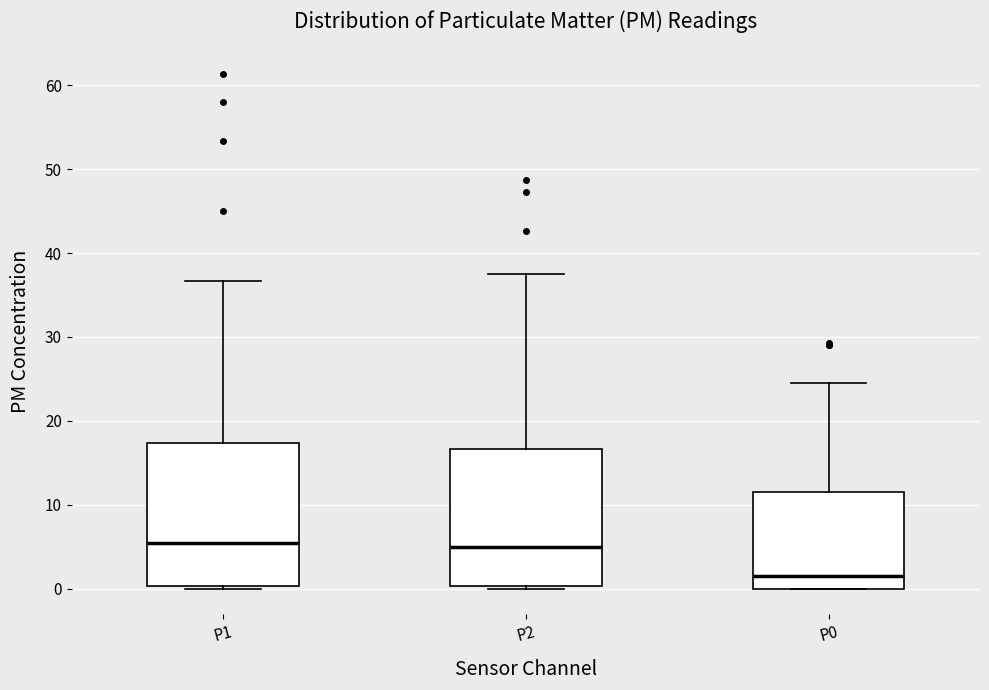

Where is the upper edge of the box for P1 on the y-axis? The values are not printed on the chart, so give them approximately, as read against the axis.

17